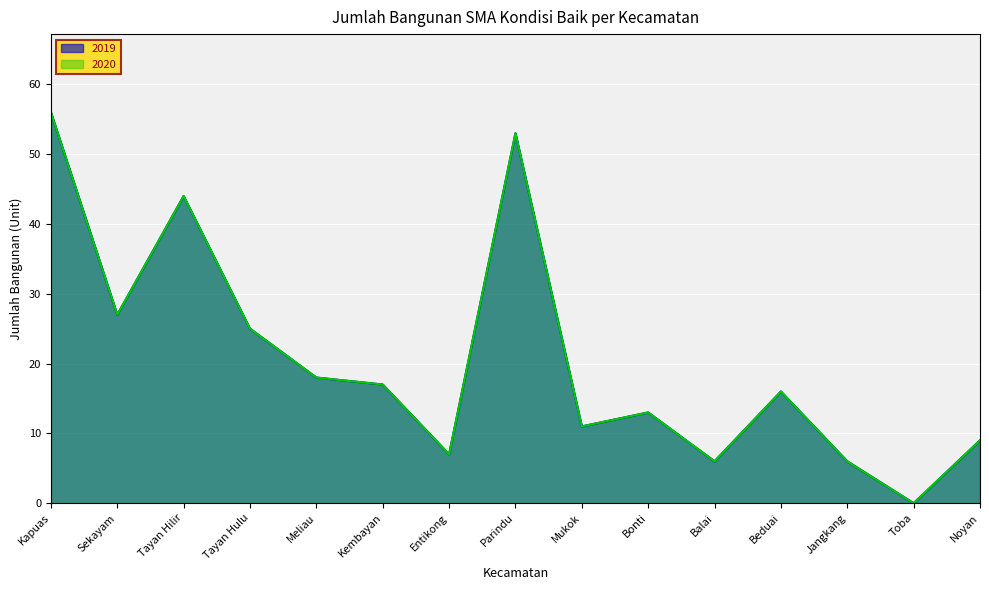

True or false: 2020 and 2019 cross at least once.

False